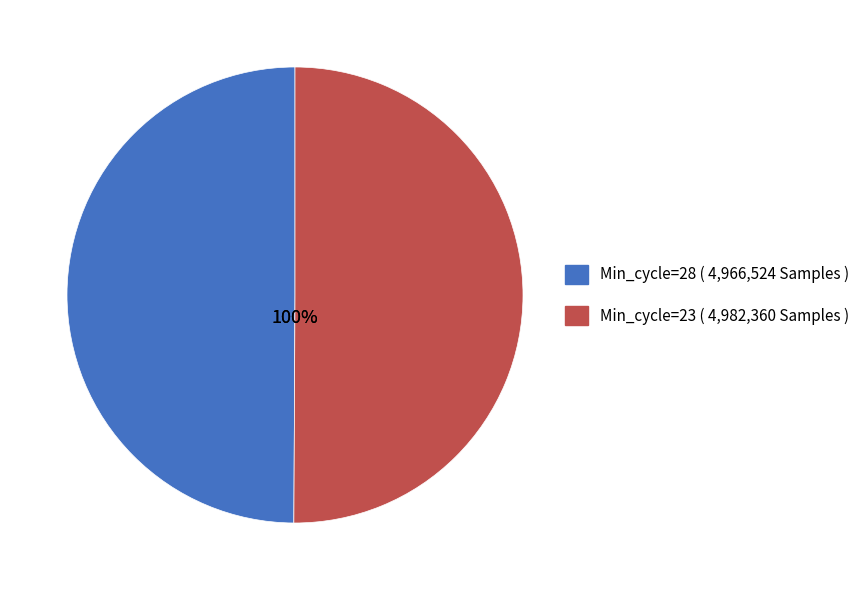

What is the majority slice?

Min_cycle=23